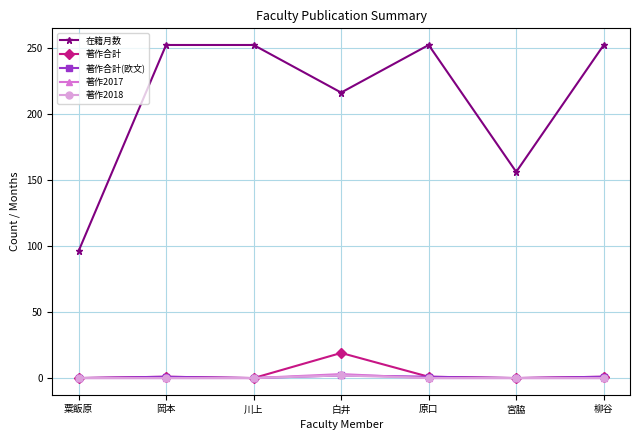

True or false: 在籍月数 has a value of 216 at 白井.

True